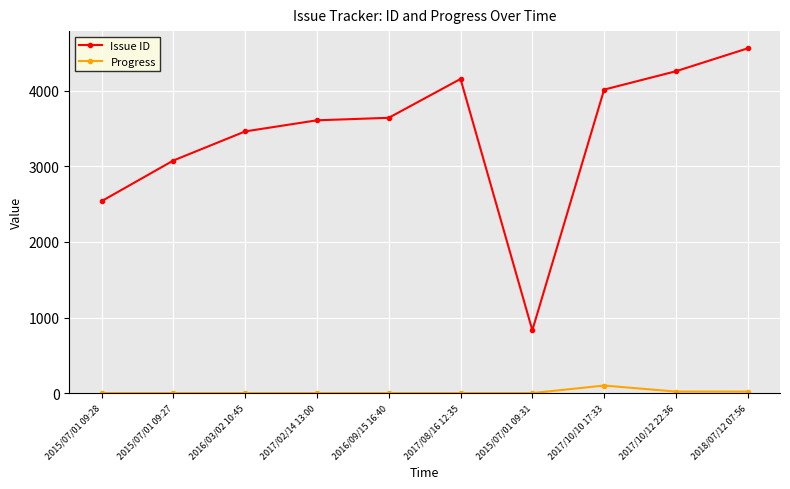

Rank the series by their average value, from lowest to highest.

Progress, Issue ID